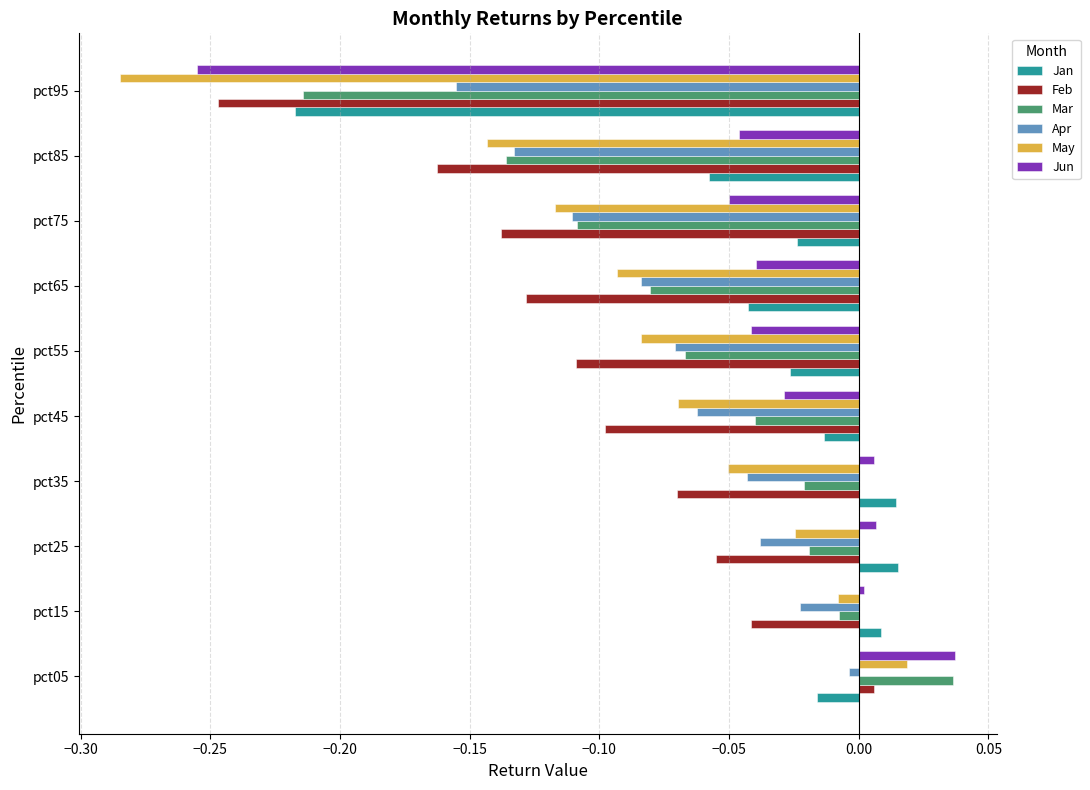

List the labels in order of Feb value, smallest first.

pct95, pct85, pct75, pct65, pct55, pct45, pct35, pct25, pct15, pct05